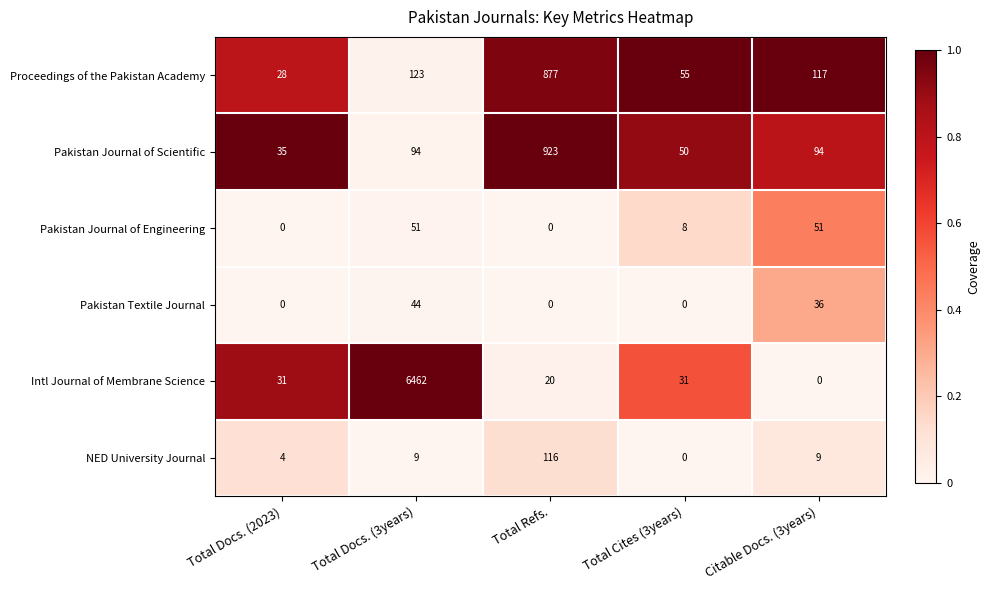

What is the spread (max minus min) of values at Total Docs. (2023)?

35